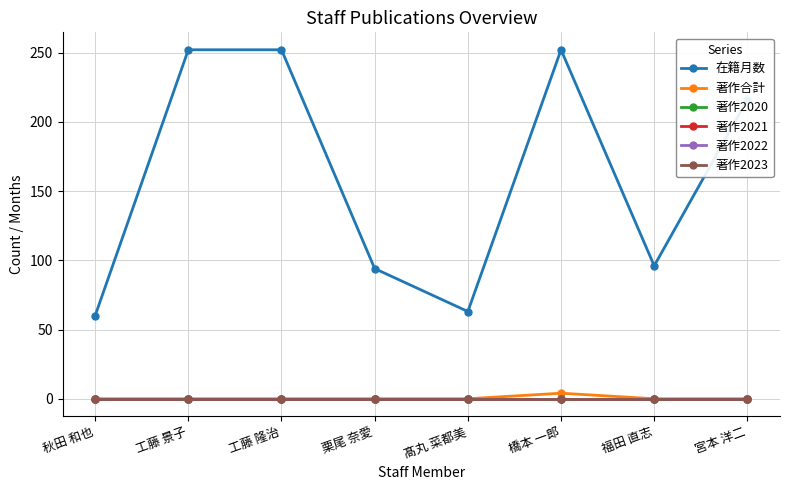

What is the label of the 8th point from the right?

秋田 和也